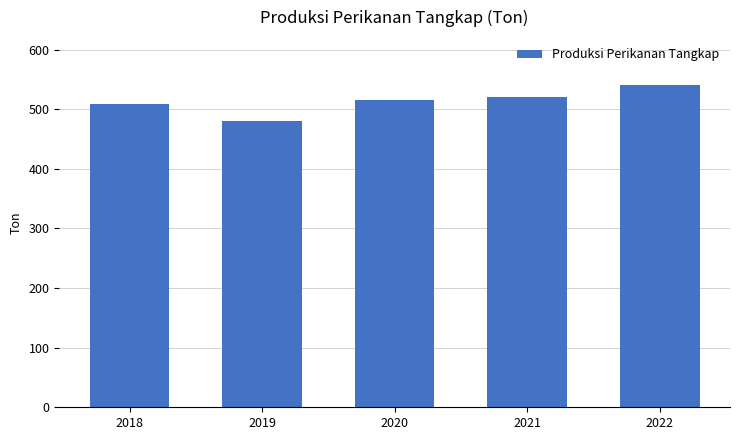

Count the number of values greater than 515.

3